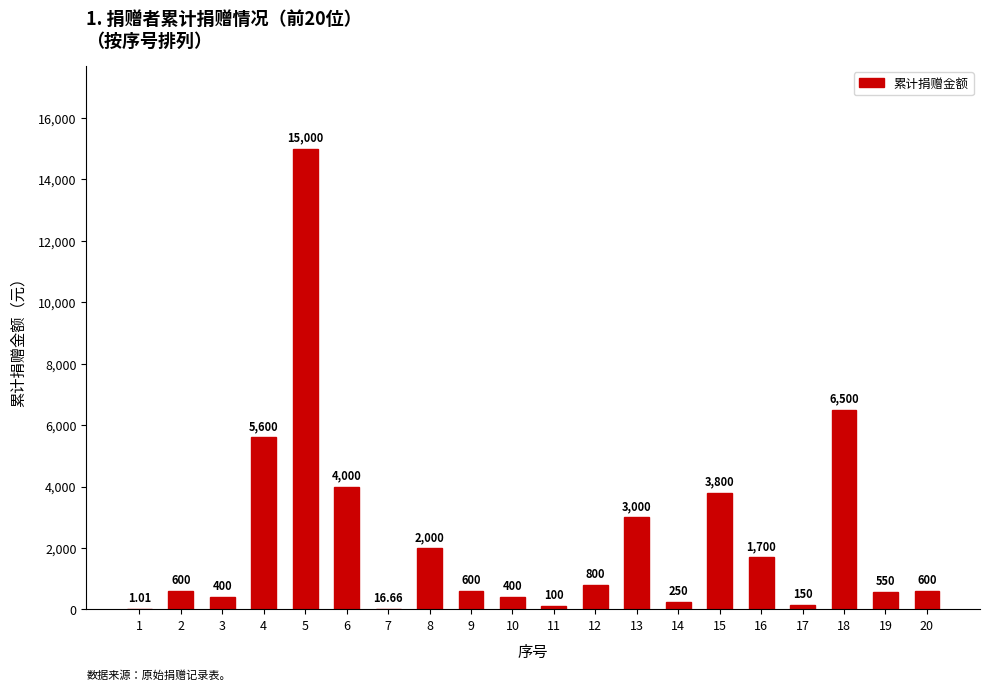

How many data points does each series have?

20